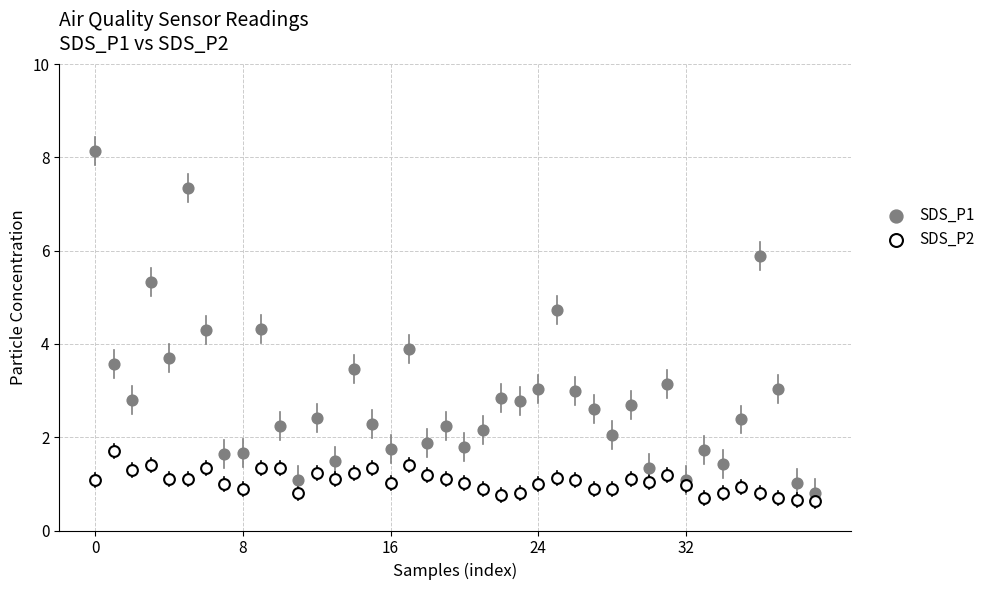

Which series has the largest Y range (max minus min)?

SDS_P1